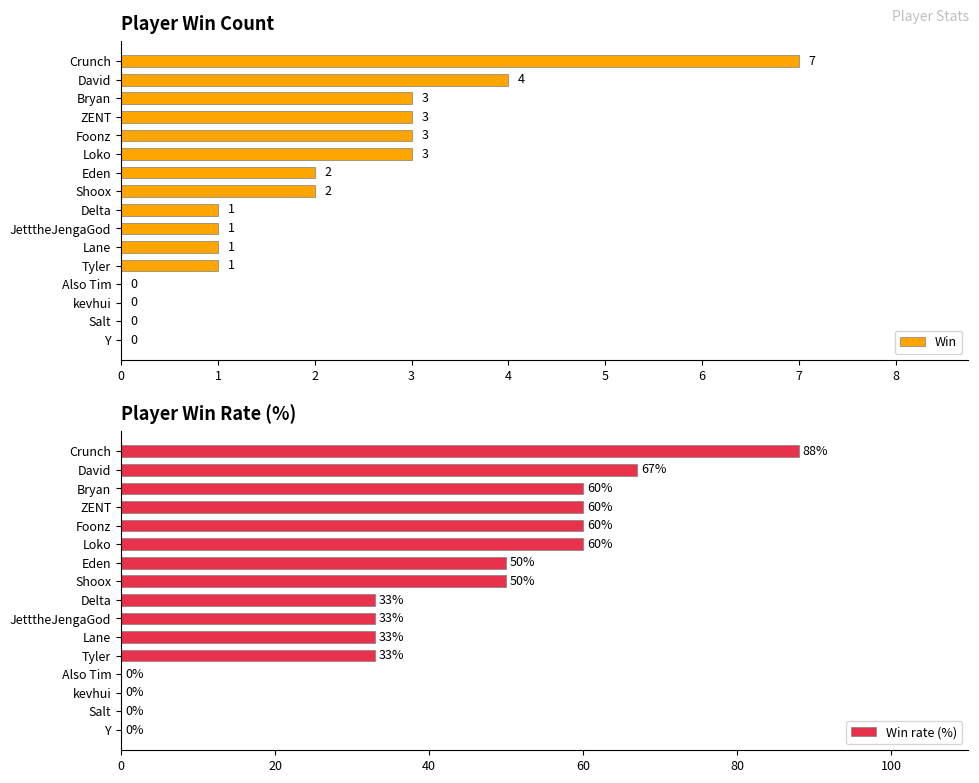

What is the maximum value shown in the chart?

88